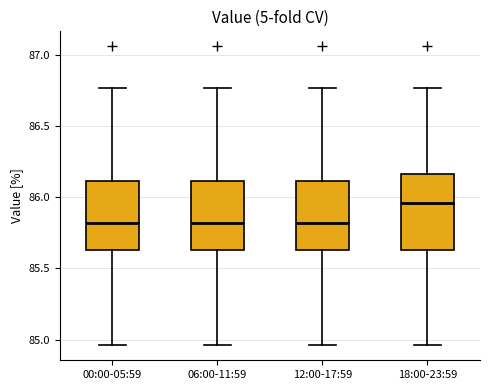

Which box's median line is the highest?

18:00-23:59